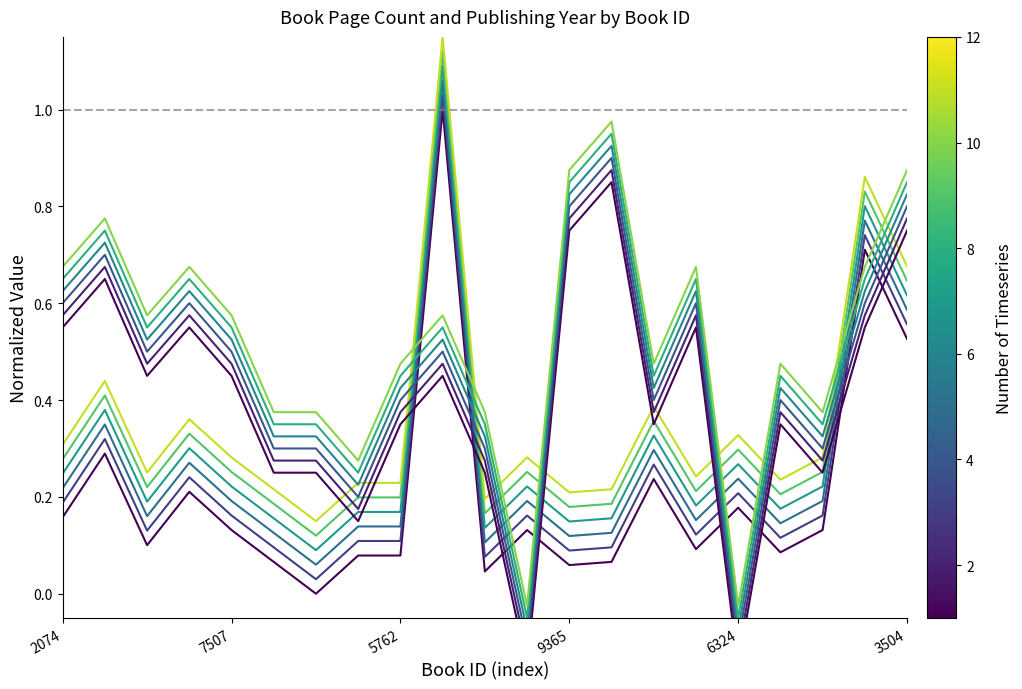

At which label is publishingYear closest to 0?

14971